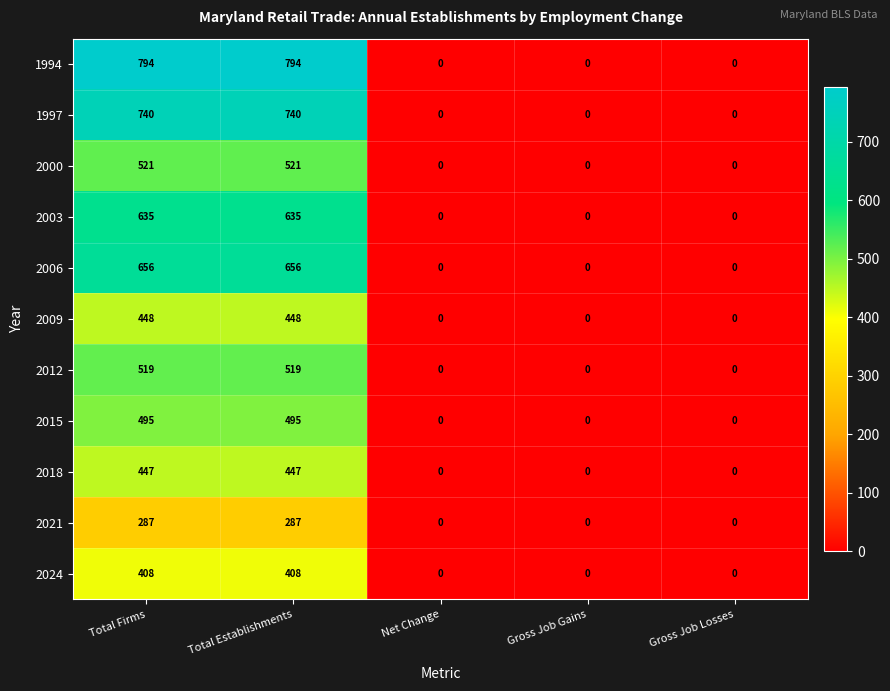

At how many categories does at least one series exceed 599?

2